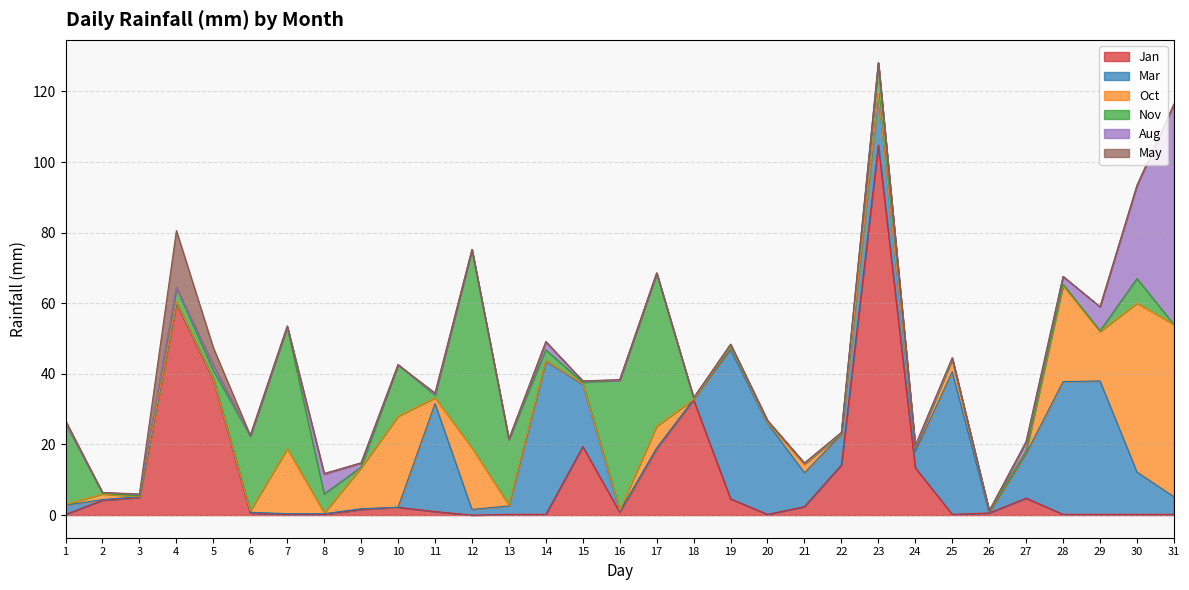

At which label does Jan reach its peak?

23